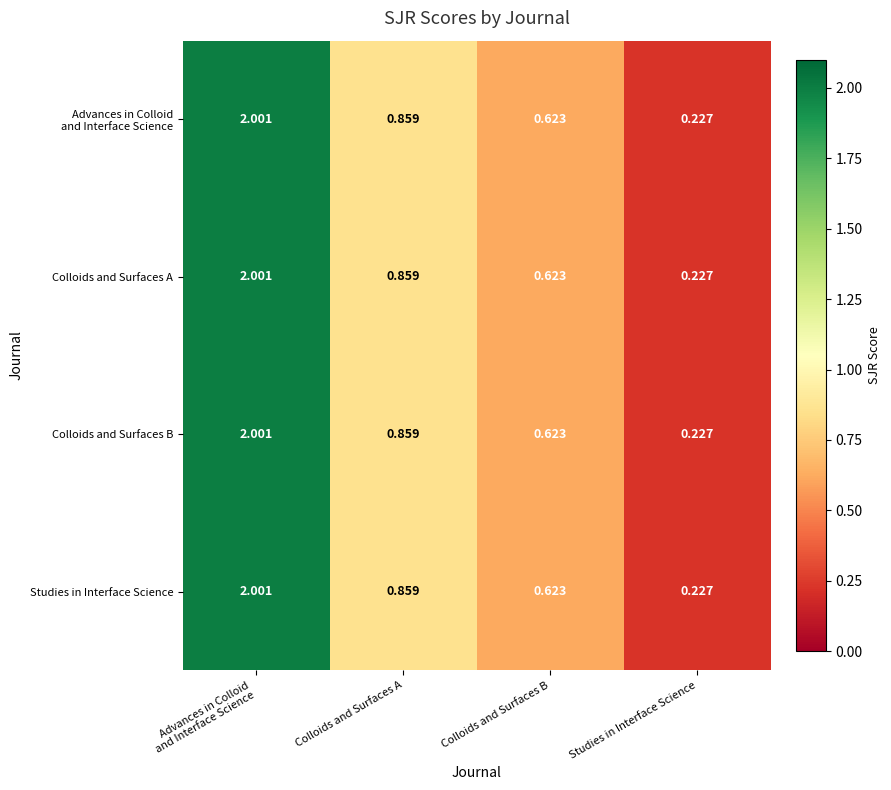

Where is Colloids and Surfaces B nearest to the value 1?

Colloids and Surfaces A